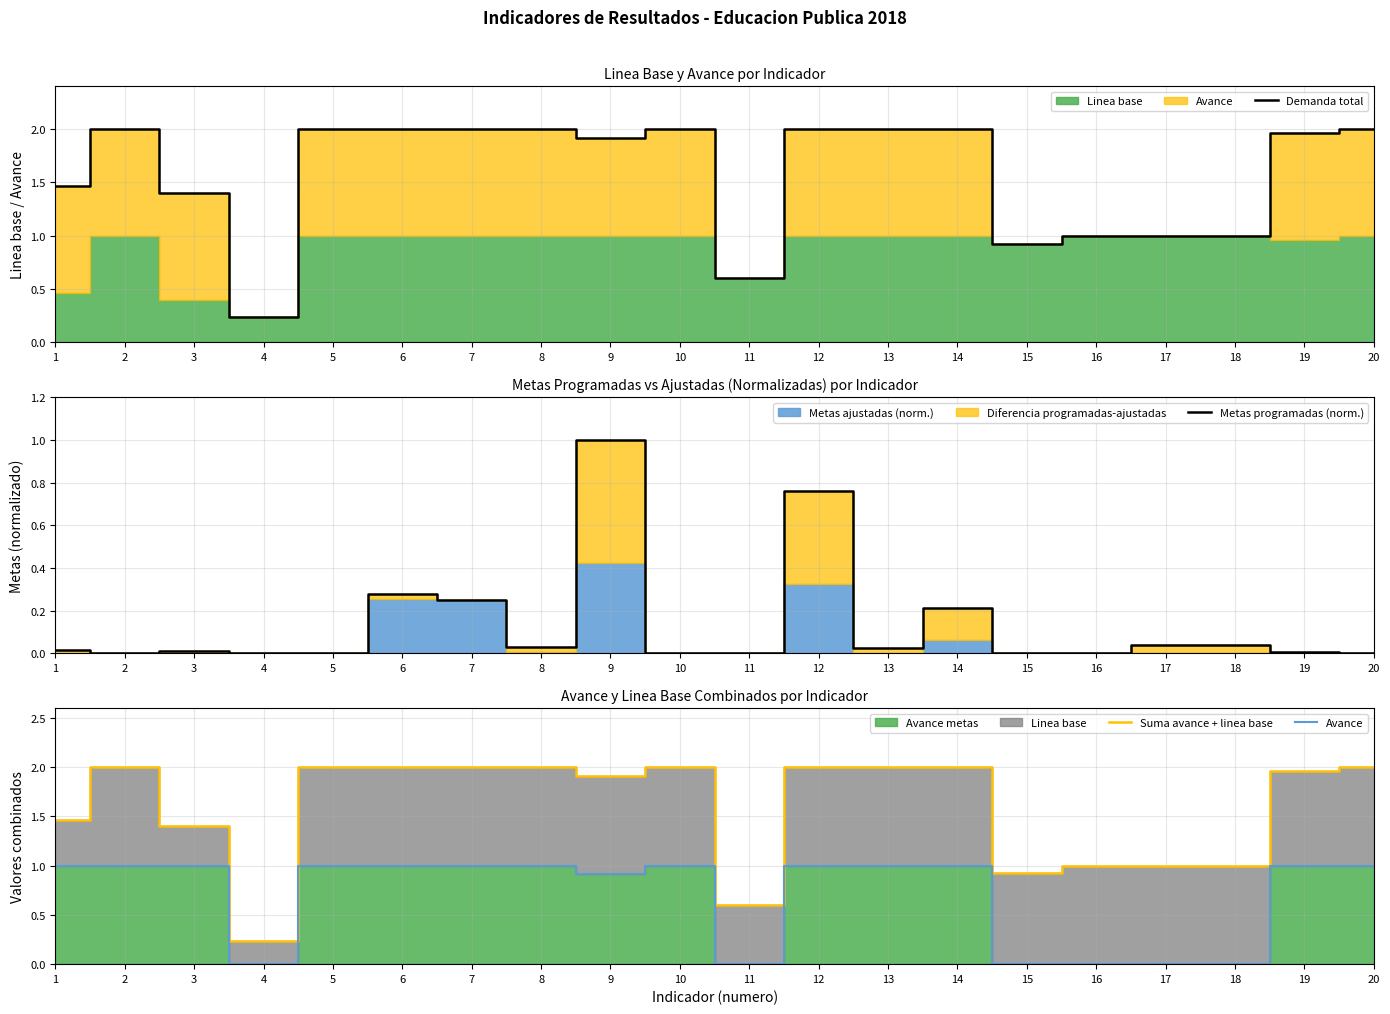

Where is Avance nearest to the value 0?

4